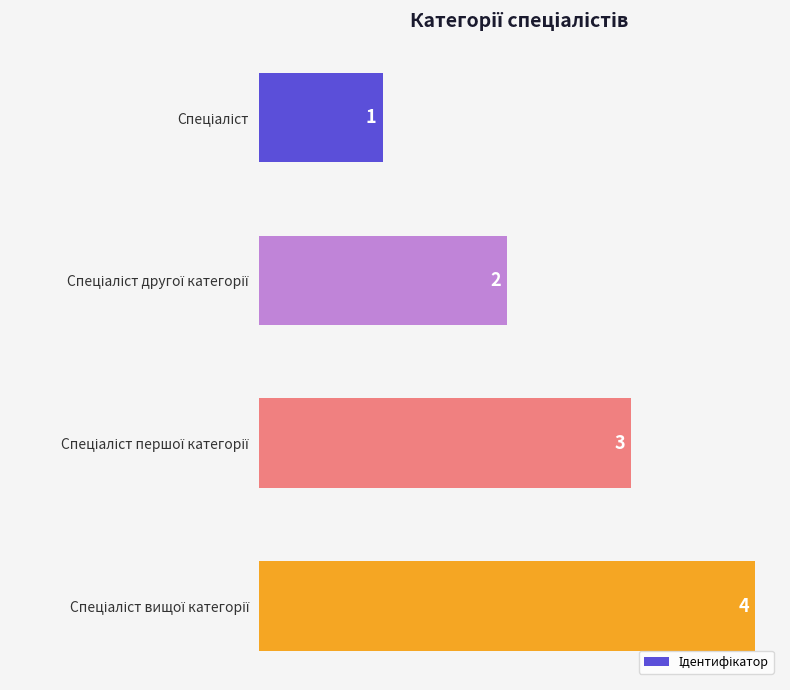

Count the values in the range 2 to 4.

3